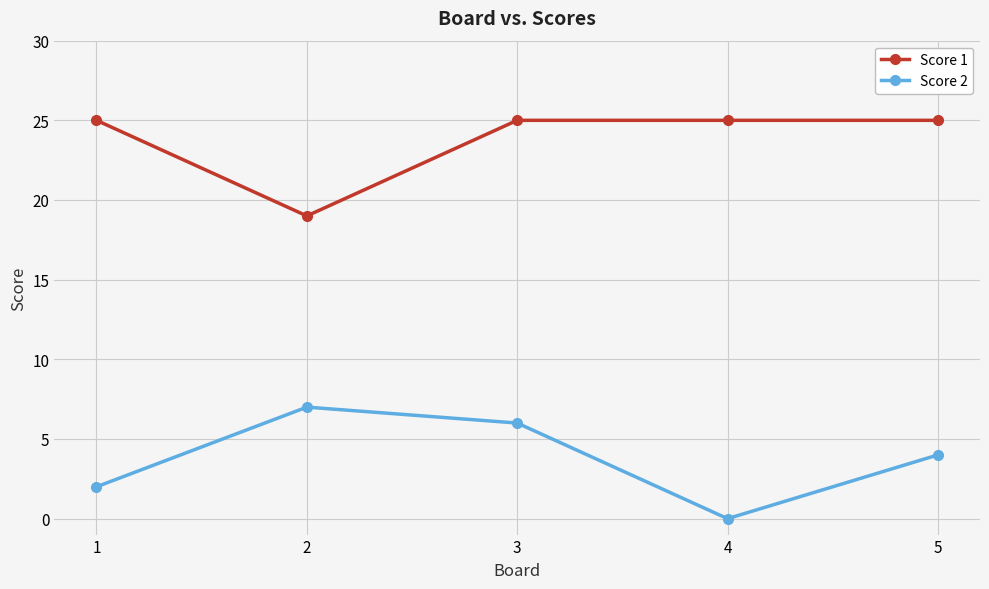

Rank the series by their average value, from lowest to highest.

Score 2, Score 1